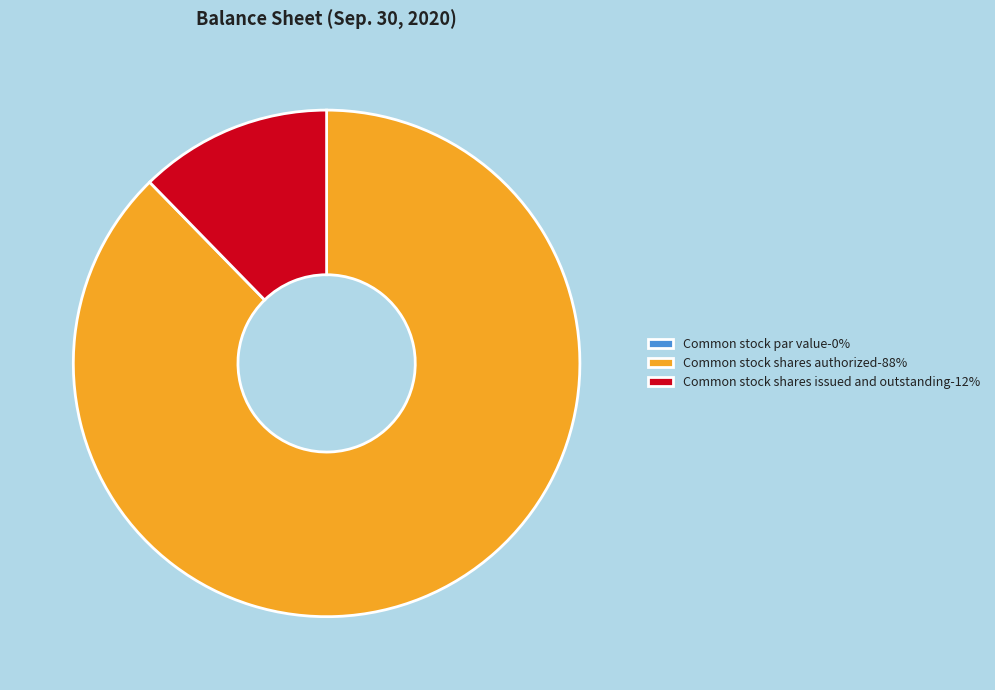

Does Common stock shares issued and outstanding-12% account for over 50% of the chart?

No